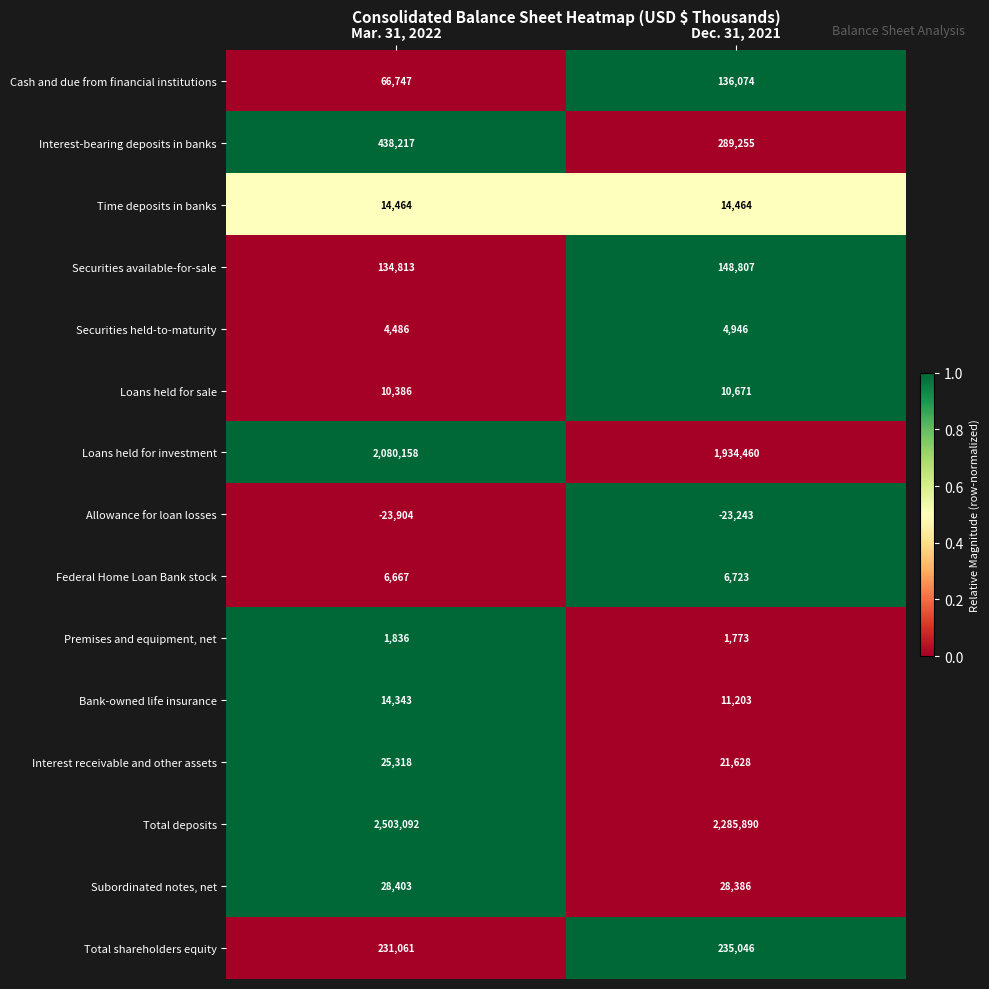

Which series has the largest range (max minus min)?

Total deposits